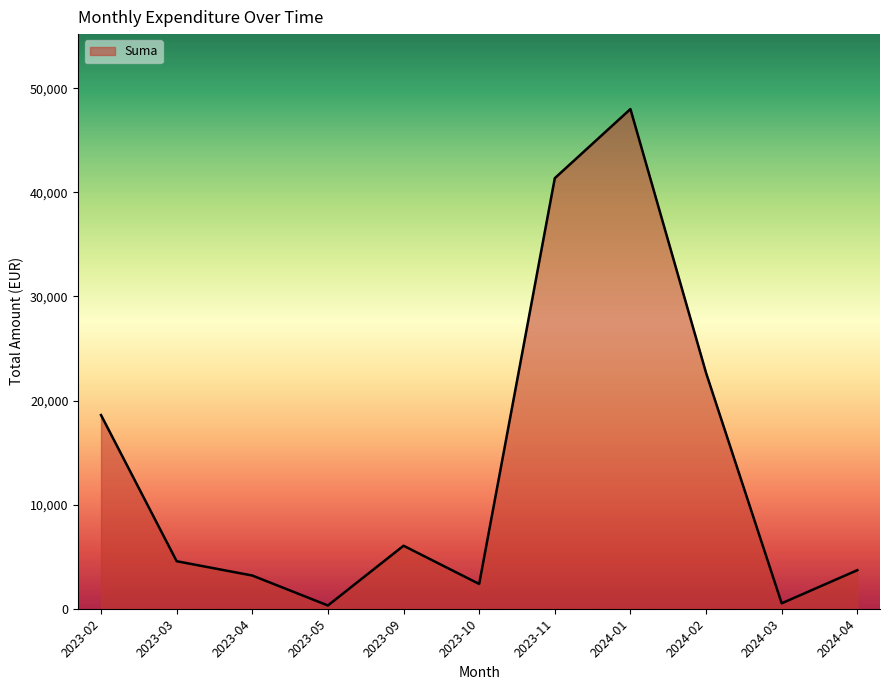

The value at 2024-04 is 3703.2. True or false?

True